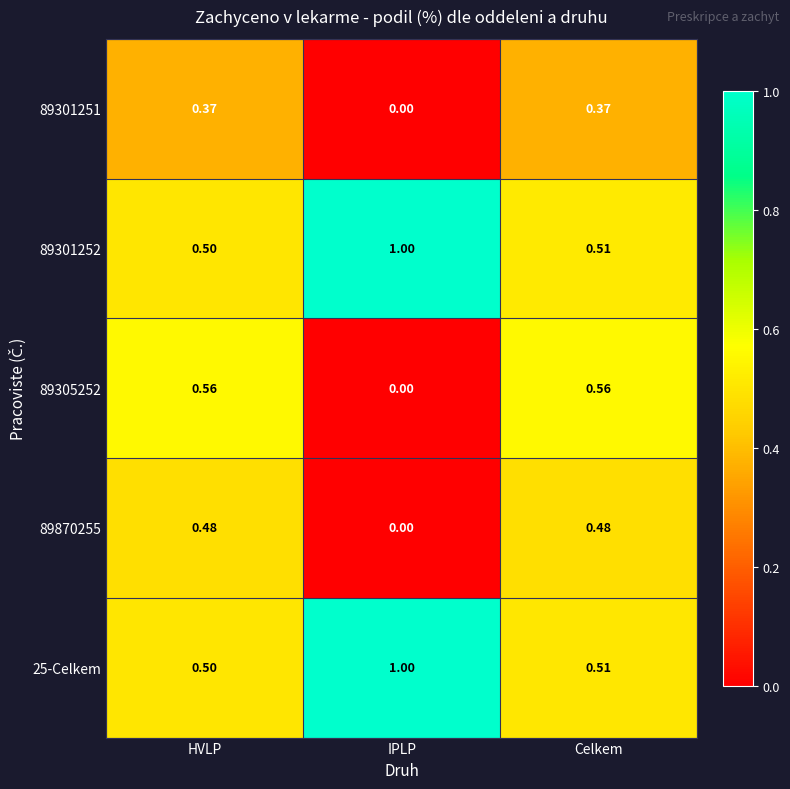

What is the spread (max minus min) of values at HVLP?

0.2